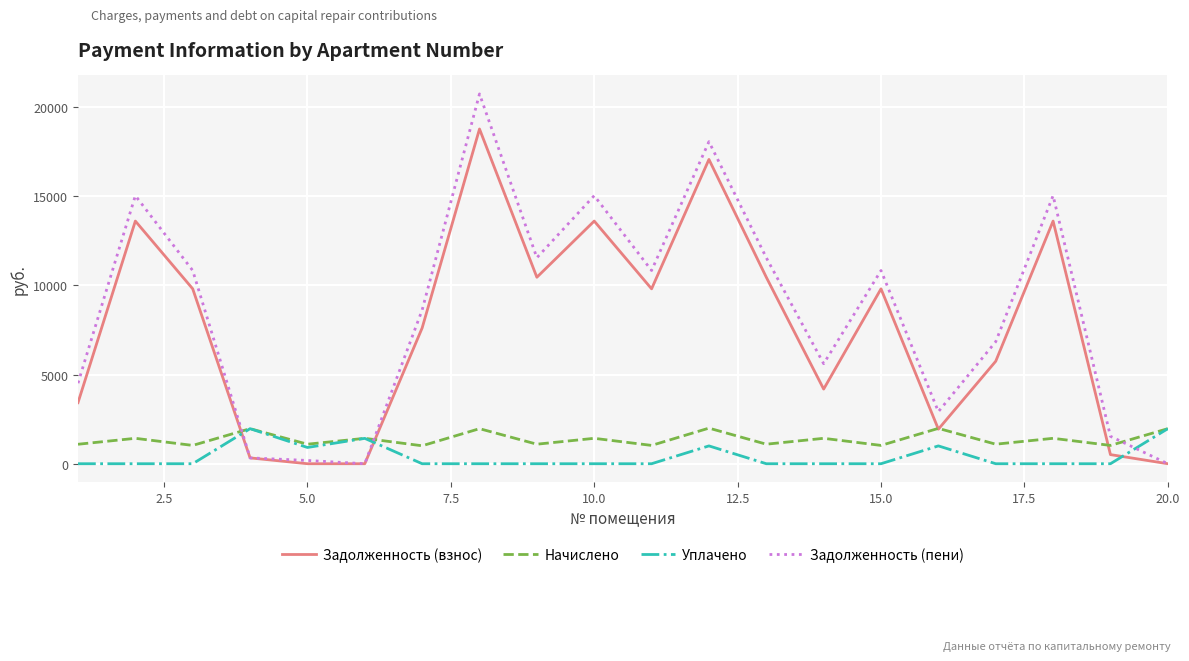

How many times do Начислено and Задолженность (пени) cross each other?

3